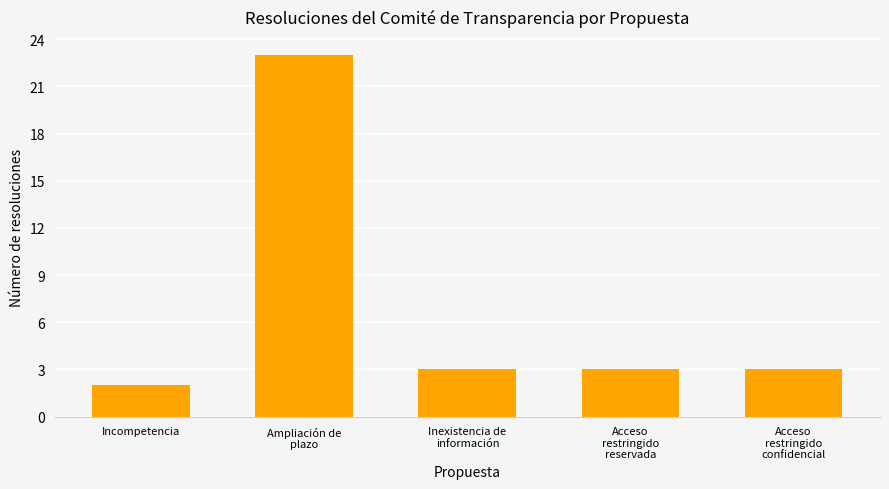

True or false: the data shows 1 at Acceso
restringido
confidencial.

False